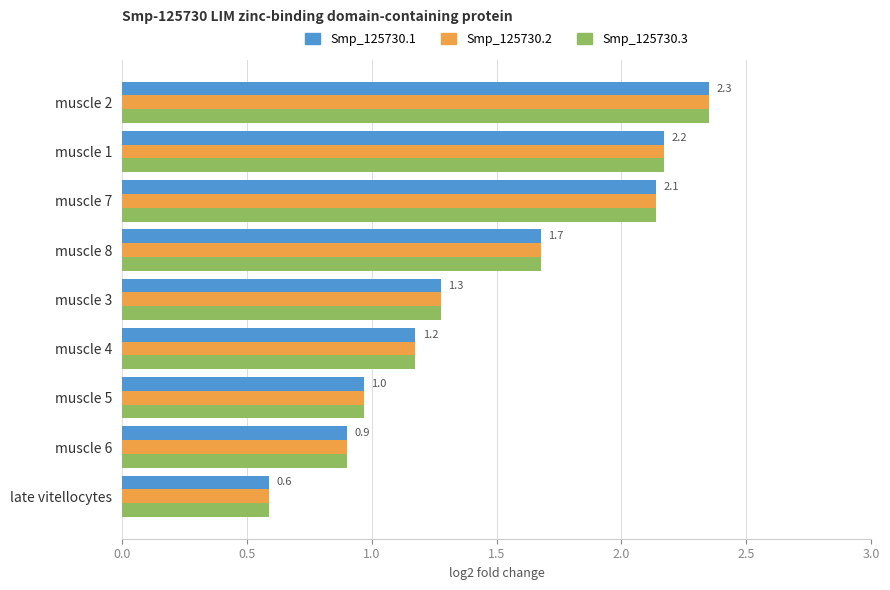

The Smp_125730.1 series shows 2.2 at muscle 1. True or false?

True